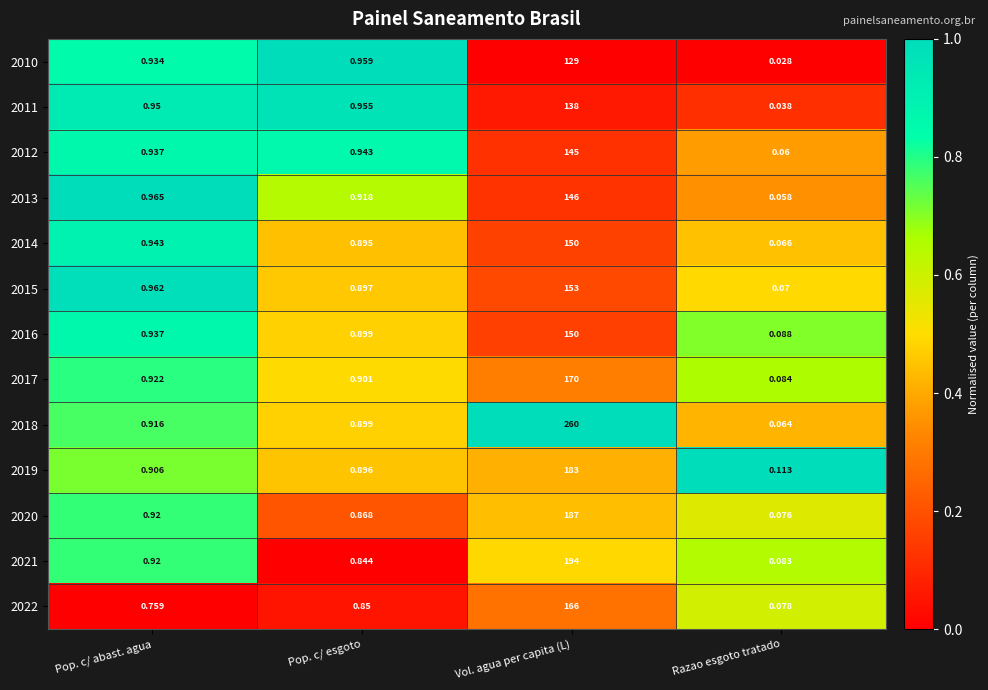

Is the value of 2015 at Vol. agua per capita (L) greater than the value of 2012 at Vol. agua per capita (L)?

Yes